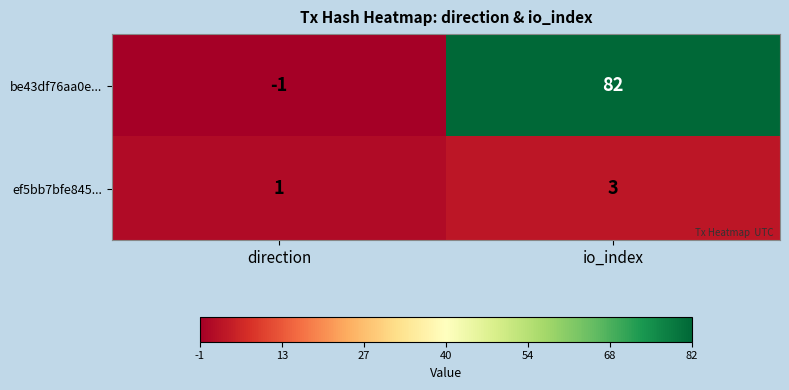

What is the greatest value displayed?

82